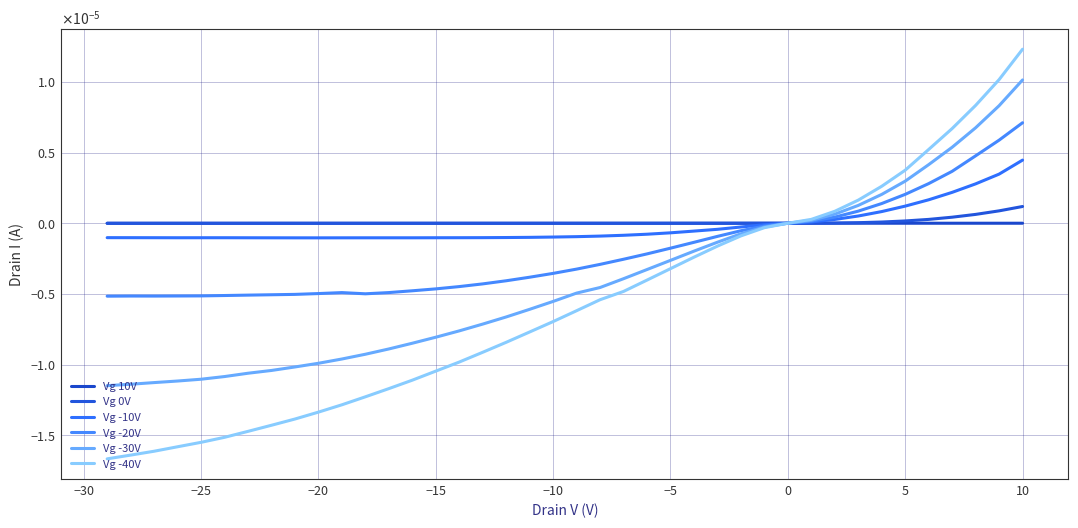

Reading left to right, transcribe all the data shown in this chart.

Vg 10V: 0.0	0.0	0.0	0.0	0.0	0.0	0.0	0.0	0.0	0.0	-0.0	-0.0	0.0	-0.0	-0.0	-0.0	-0.0	-0.0	-0.0	-0.0	0.0	-0.0	-0.0	0.0	-0.0	-0.0	0.0	-0.0	-0.0	-0.0	-0.0	-0.0	-0.0	-0.0	-0.0	-0.0	-0.0	-0.0	-0.0	-0.0
Vg 0V: 0.0	0.0	0.0	0.0	0.0	0.0	0.0	0.0	0.0	0.0	0.0	-0.0	-0.0	-0.0	-0.0	-0.0	-0.0	-0.0	-0.0	-0.0	-0.0	-0.0	-0.0	-0.0	-0.0	-0.0	-0.0	-0.0	-0.0	-0.0	-0.0	-0.0	-0.0	-0.0	-0.0	-0.0	-0.0	-0.0	-0.0	-0.0
Vg -10V: 0.0	0.0	0.0	0.0	0.0	0.0	0.0	0.0	0.0	0.0	-0.0	-0.0	-0.0	-0.0	-0.0	-0.0	-0.0	-0.0	-0.0	-0.0	-0.0	-0.0	-0.0	-0.0	-0.0	-0.0	-0.0	-0.0	-0.0	-0.0	-0.0	-0.0	-0.0	-0.0	-0.0	-0.0	-0.0	-0.0	-0.0	-0.0
Vg -20V: 0.0	0.0	0.0	0.0	0.0	0.0	0.0	0.0	0.0	0.0	-0.0	-0.0	-0.0	-0.0	-0.0	-0.0	-0.0	-0.0	-0.0	-0.0	-0.0	-0.0	-0.0	-0.0	-0.0	-0.0	-0.0	-0.0	-0.0	-0.0	-0.0	-0.0	-0.0	-0.0	-0.0	-0.0	-0.0	-0.0	-0.0	-0.0
Vg -30V: 0.0	0.0	0.0	0.0	0.0	0.0	0.0	0.0	0.0	0.0	-0.0	-0.0	-0.0	-0.0	-0.0	-0.0	-0.0	-0.0	-0.0	-0.0	-0.0	-0.0	-0.0	-0.0	-0.0	-0.0	-0.0	-0.0	-0.0	-0.0	-0.0	-0.0	-0.0	-0.0	-0.0	-0.0	-0.0	-0.0	-0.0	-0.0
Vg -40V: 0.0	0.0	0.0	0.0	0.0	0.0	0.0	0.0	0.0	0.0	-0.0	-0.0	-0.0	-0.0	-0.0	-0.0	-0.0	-0.0	-0.0	-0.0	-0.0	-0.0	-0.0	-0.0	-0.0	-0.0	-0.0	-0.0	-0.0	-0.0	-0.0	-0.0	-0.0	-0.0	-0.0	-0.0	-0.0	-0.0	-0.0	-0.0